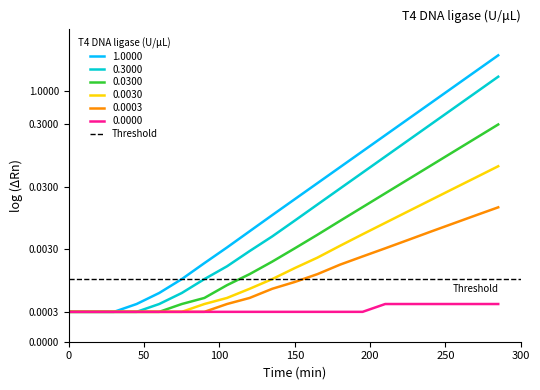

True or false: 0.3000 and 0.0000 cross at least once.

False